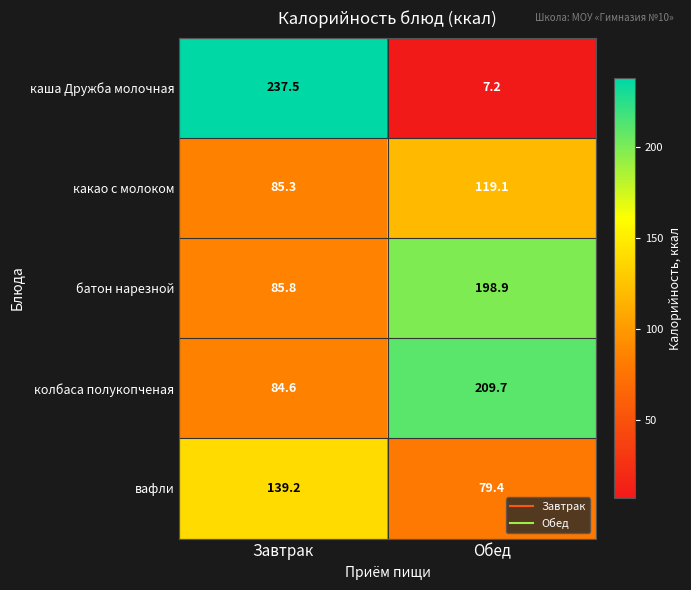

How many categories are shown in the chart?

2